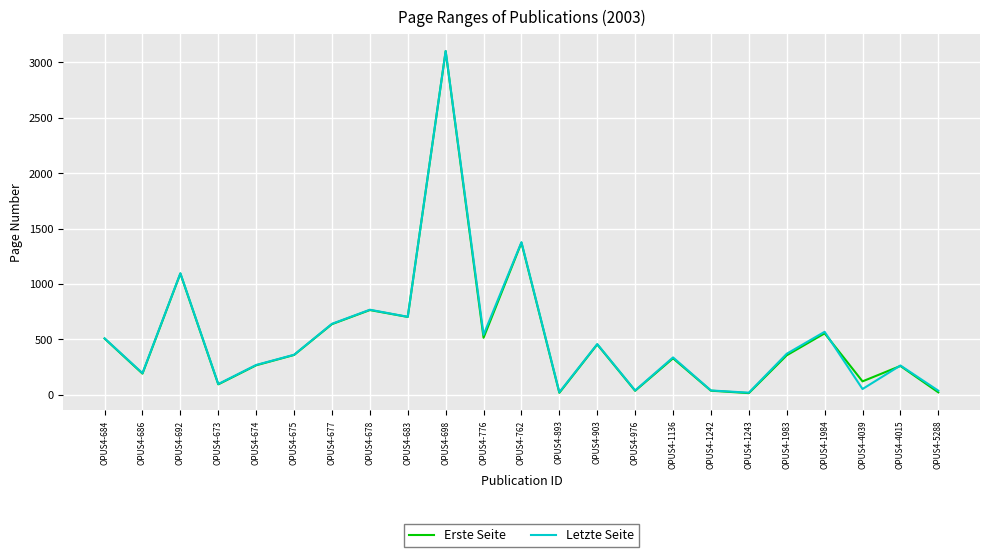

What is the difference between the Letzte Seite values at OPUS4-683 and OPUS4-1243?

684